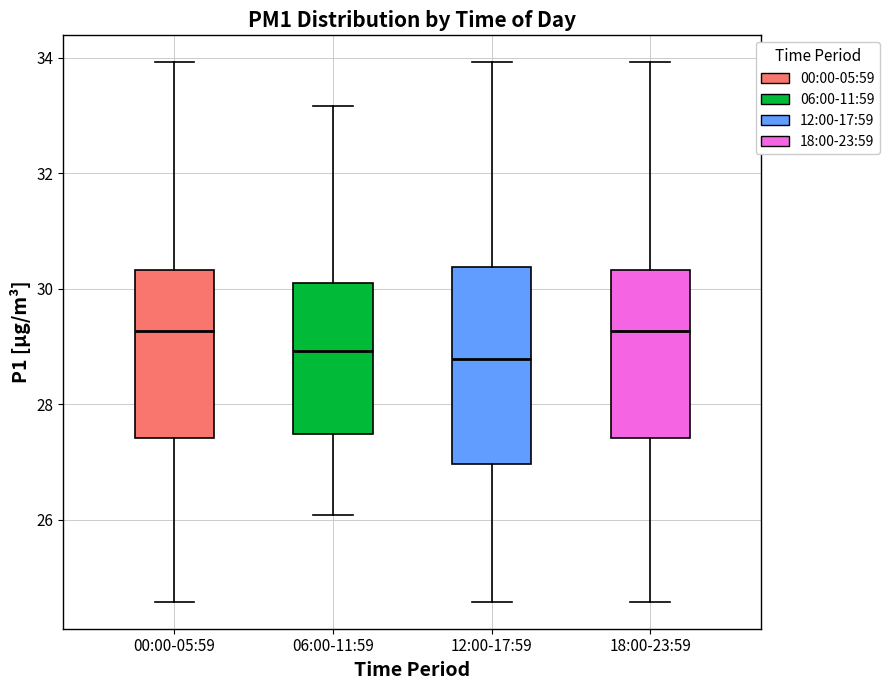

Which box is the tallest, from its lower edge to its upper edge?

12:00-17:59